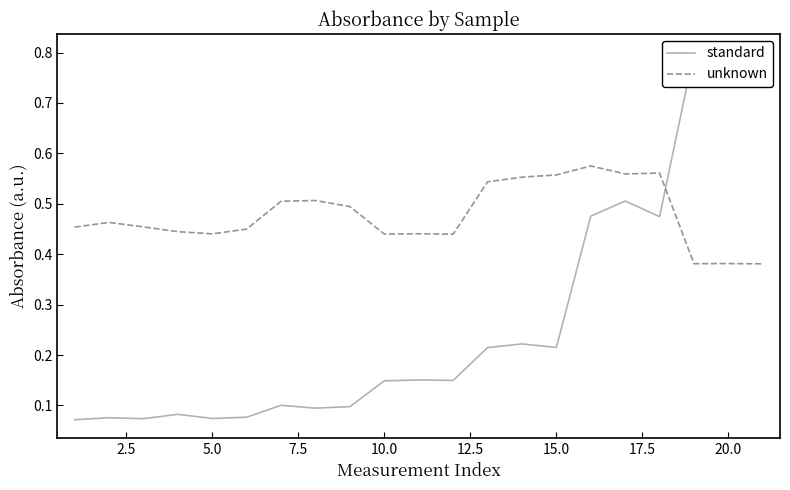

What is the difference between the second highest and second lowest values in the unknown series?

0.2